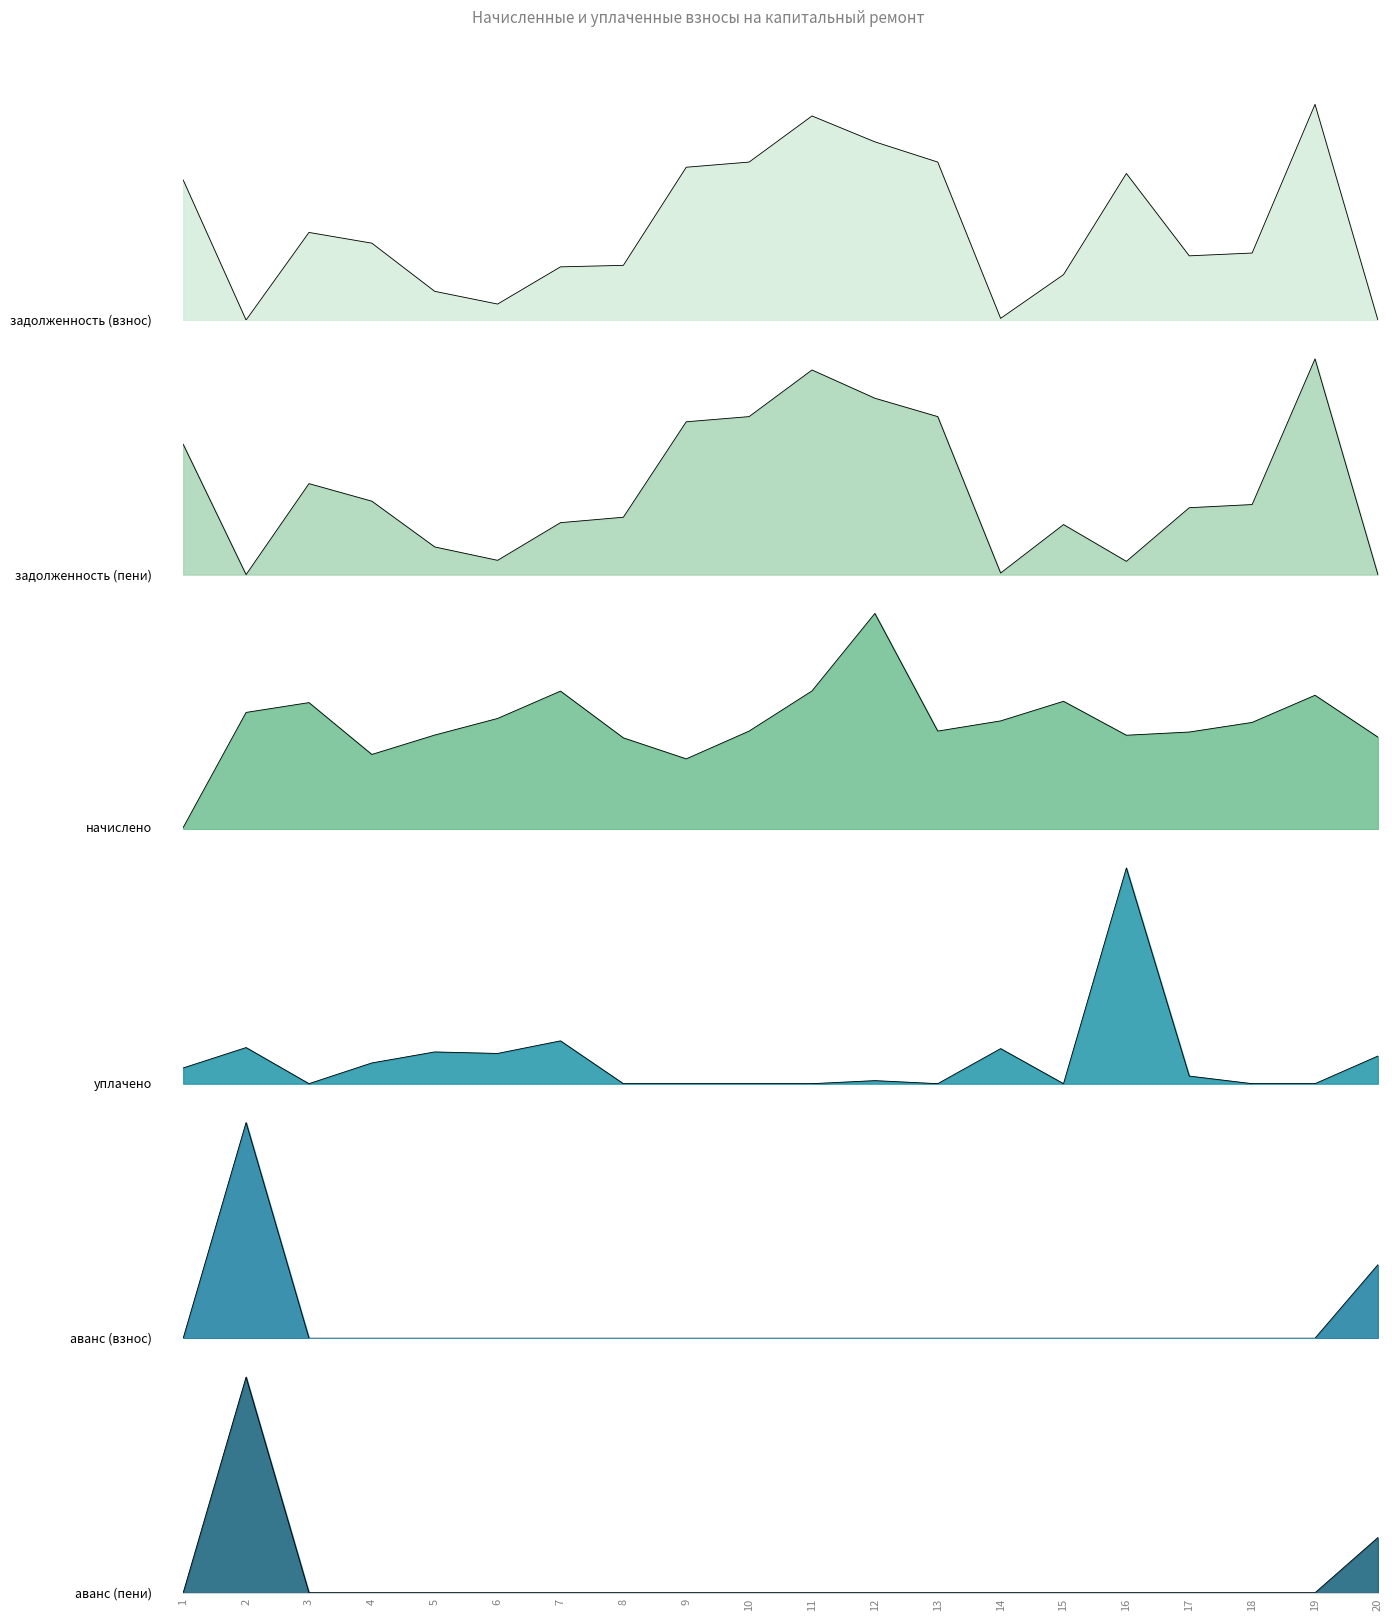

What is the difference between the maximum and minimum values in the начислено series?

8446.4